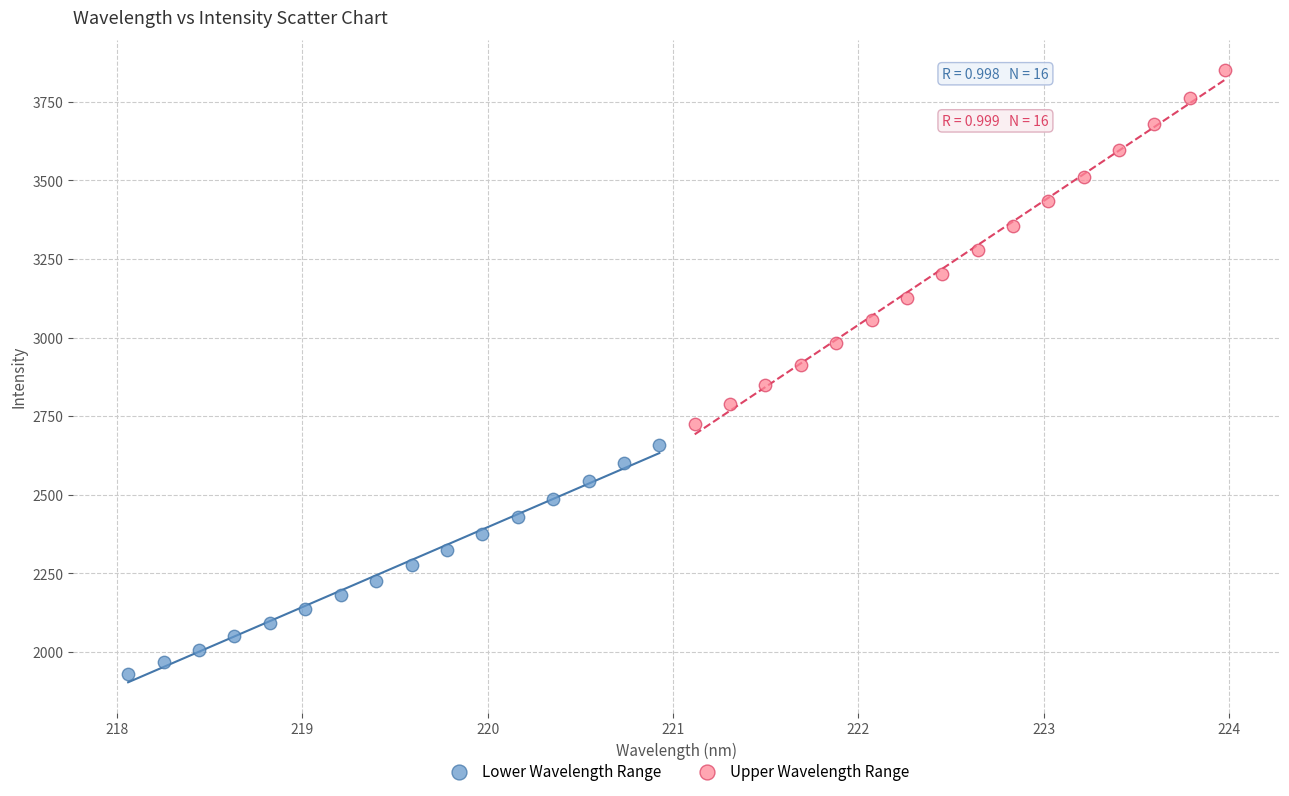

Which series contains the lowest Y value?

Lower Wavelength Range